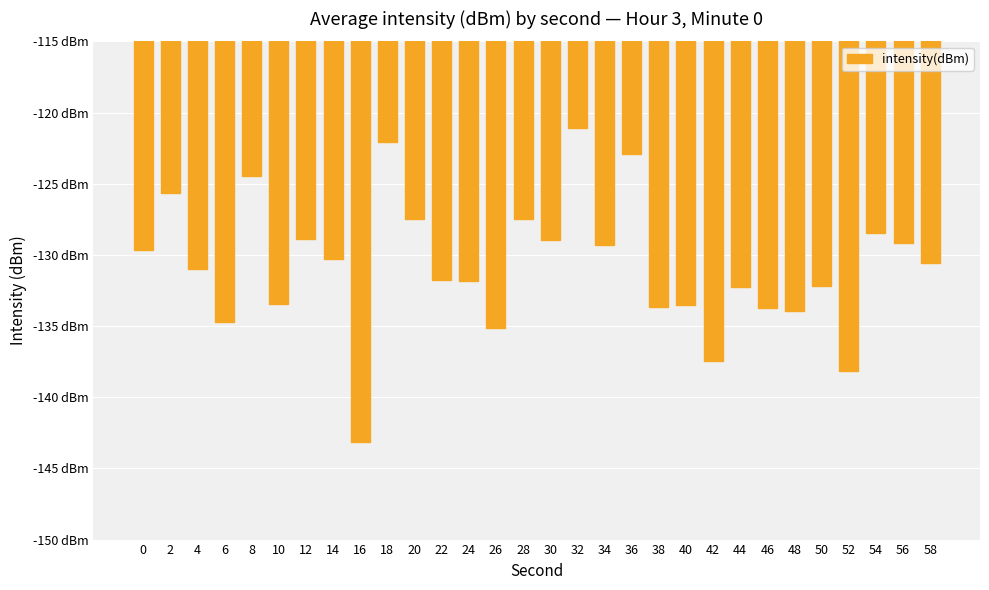

What is the approximate value at 48?

-133.9